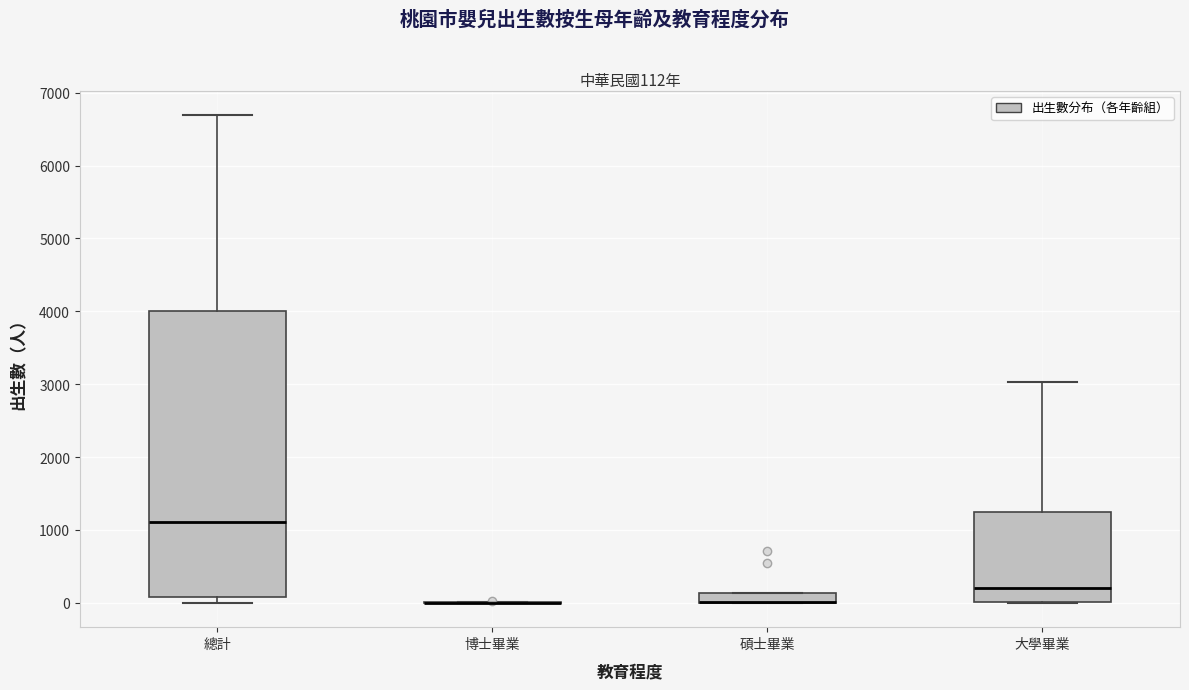

Which box is the tallest, from its lower edge to its upper edge?

總計